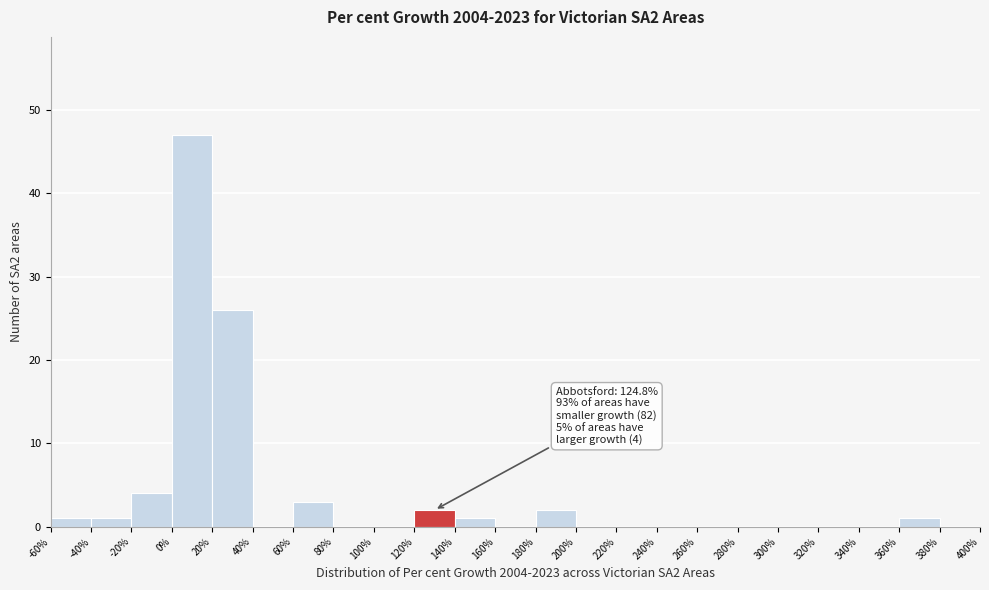

Which range on the x-axis has the tallest bar?

0% to 20%